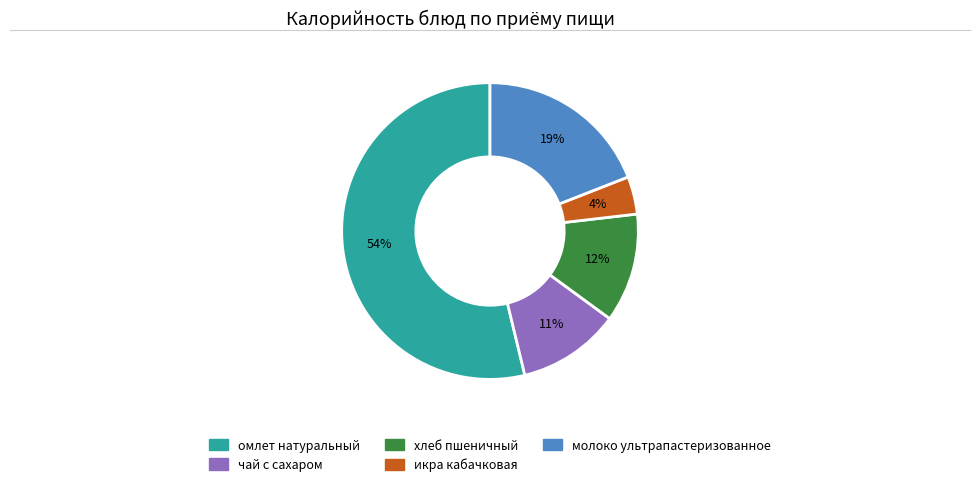

Combined, do омлет натуральный and икра кабачковая account for over 50%?

Yes